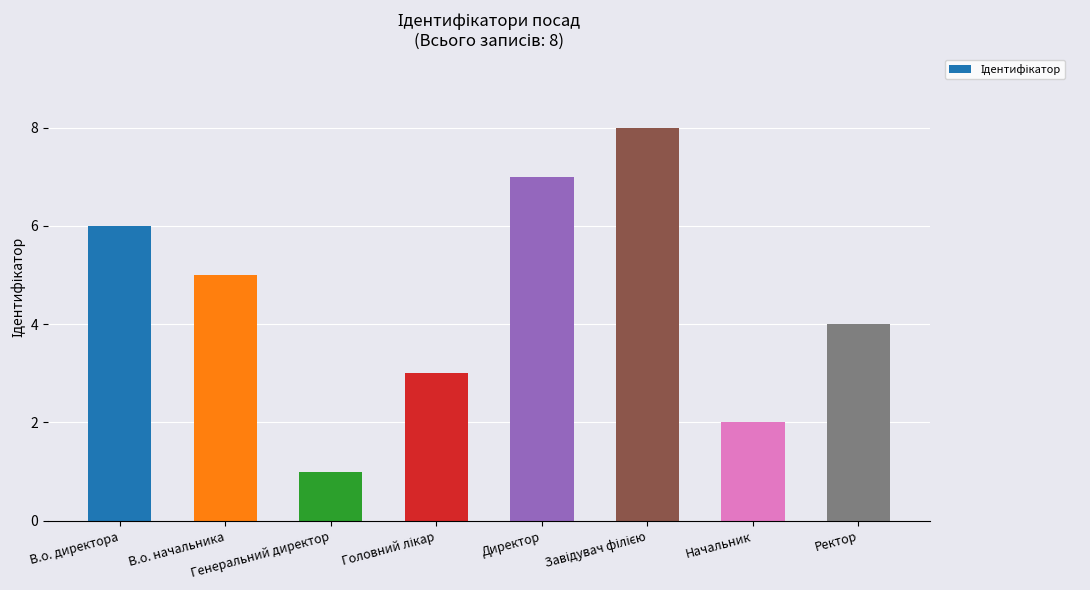

How many bars are there in total?

8